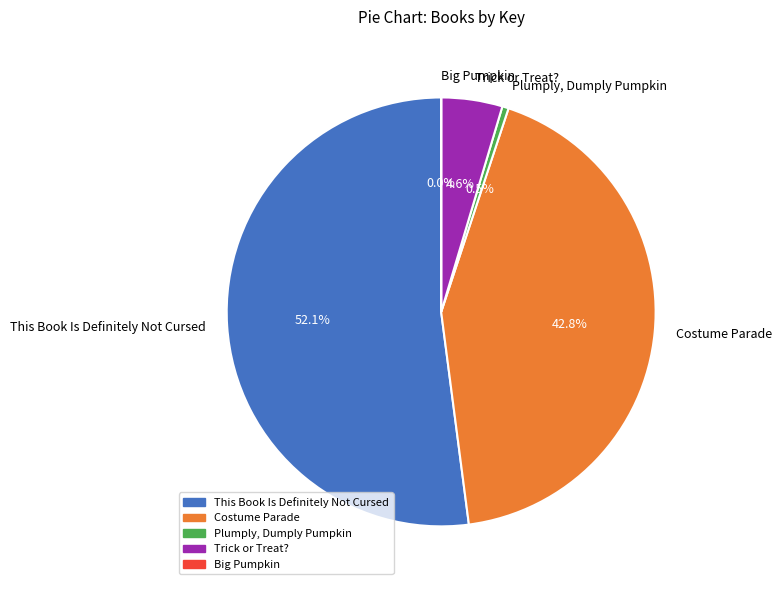

Does any single category account for the majority?

Yes